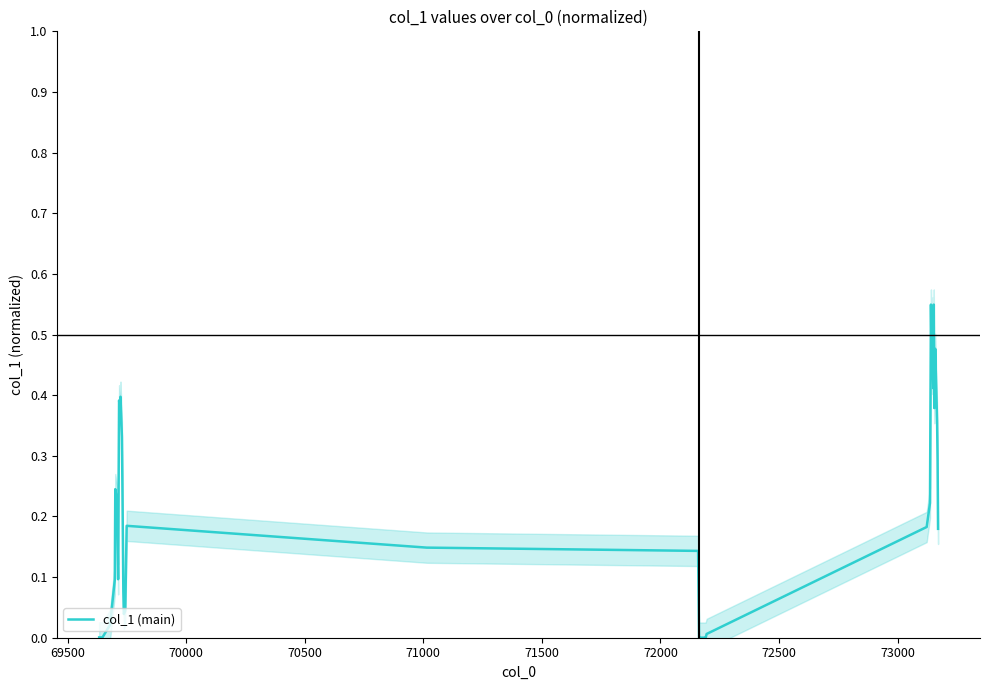

Reading left to right, what are all the values shown in this chart?

0.0	0.0	0.0	0.1	0.2	0.2	0.2	0.1	0.3	0.4	0.4	0.4	0.3	0.3	0.1	0.0	0.0	0.2	0.1	0.1	0.0	0.0	0.0	-0.0	0.0	0.0	0.0	0.2	0.2	0.5	0.4	0.5	0.4	0.4	0.5	0.4	0.5	0.4	0.3	0.2